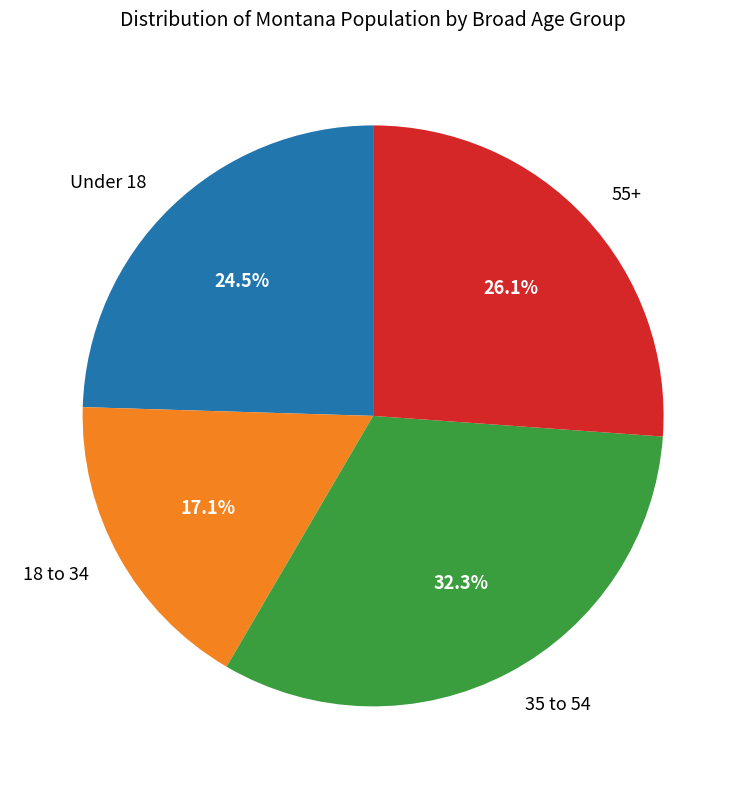

Which slice is the smallest?

18 to 34